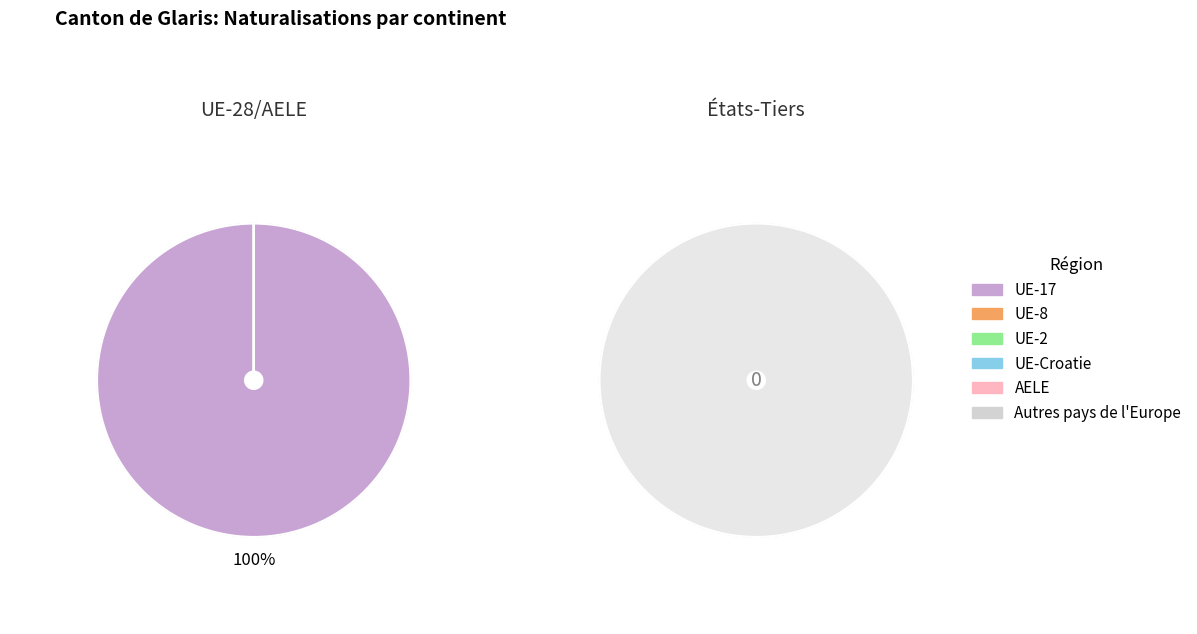

True or false: Asie accounts for 1% of the total.

False